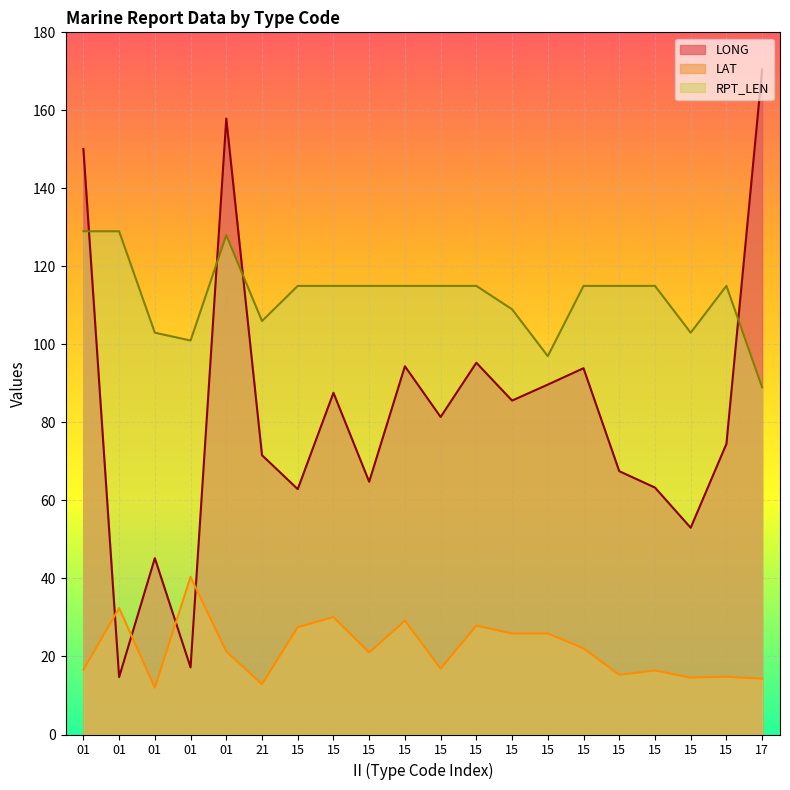

Which has a higher value, 17 or 15?

17